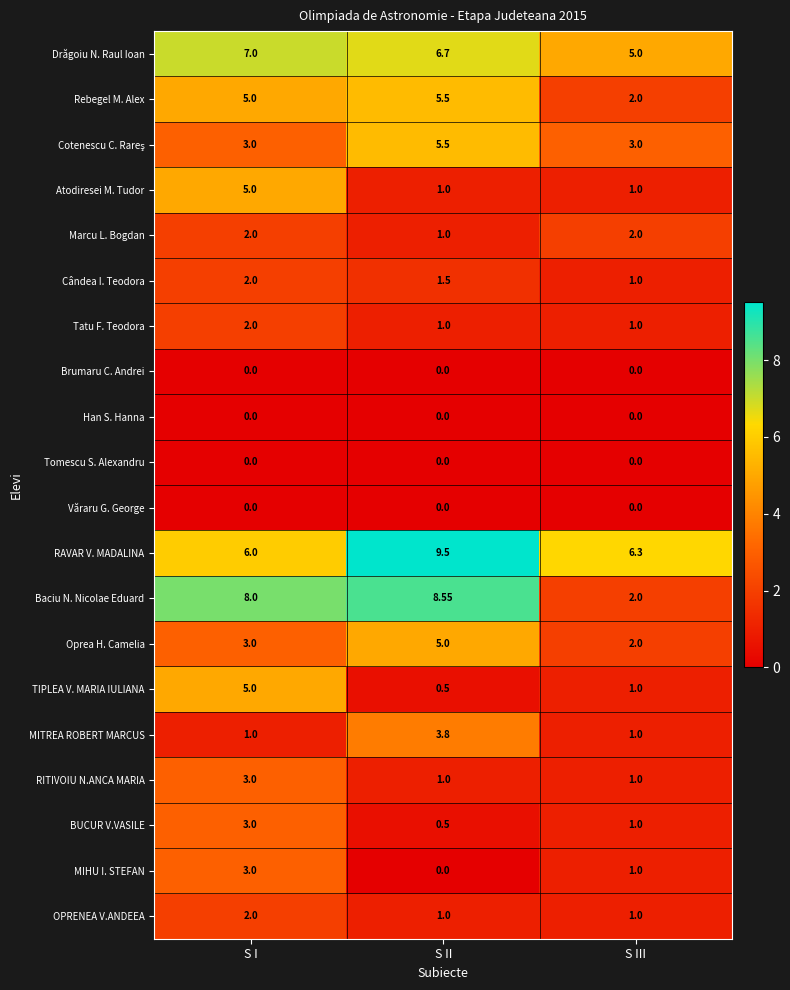

Which series has the largest range (max minus min)?

Baciu N. Nicolae Eduard